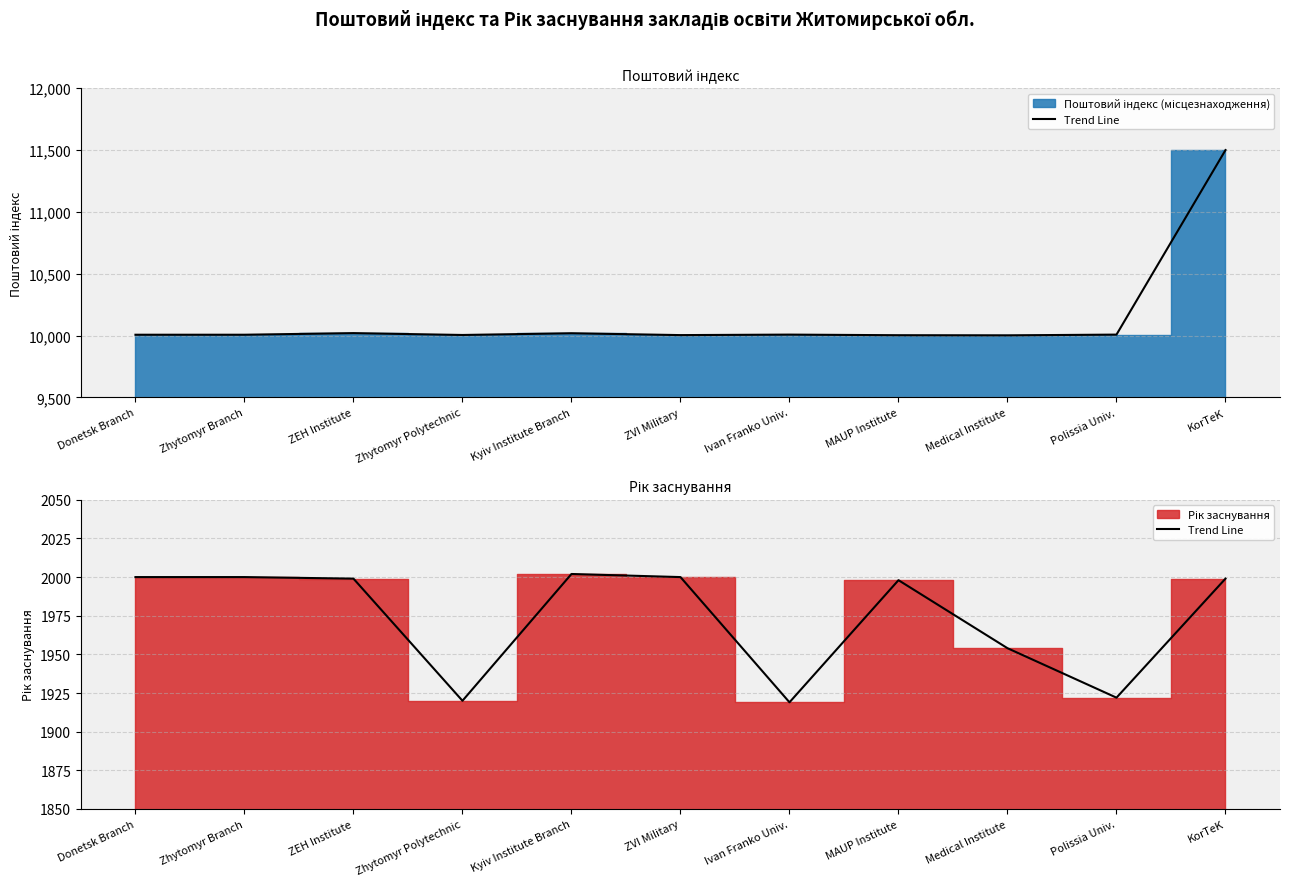

The value at KorTeK is 1999. True or false?

True